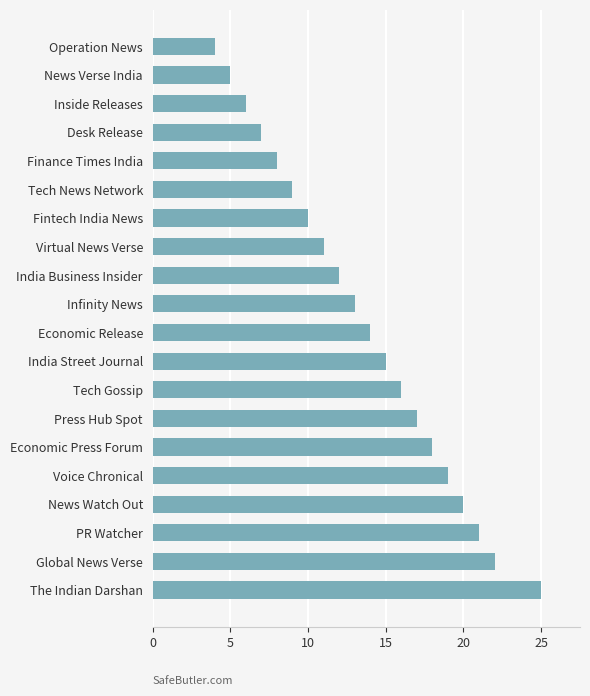

What position from the top is News Verse India?

2